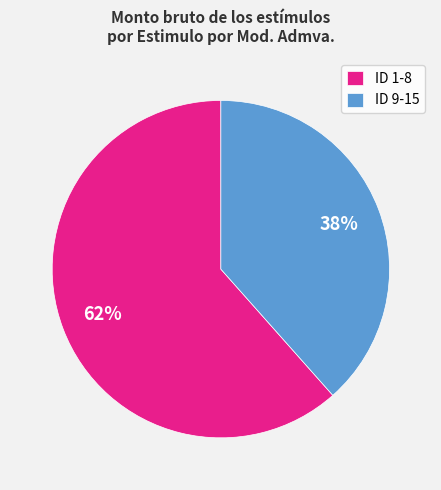

To the nearest percent, what percentage of the pie is ID 9-15?

38%